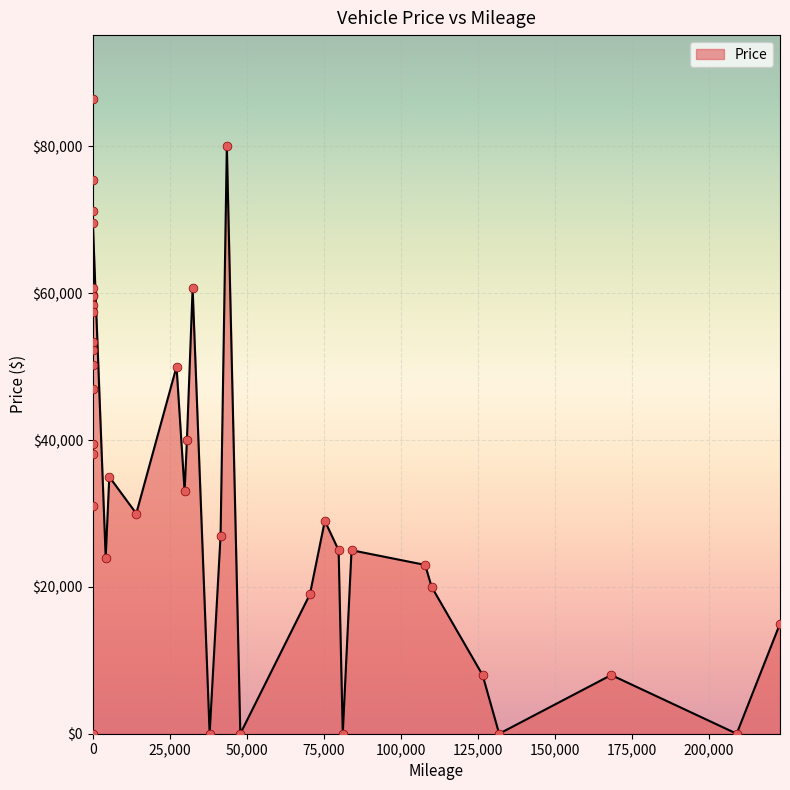

Which has a higher value, 79860 or 39?

39